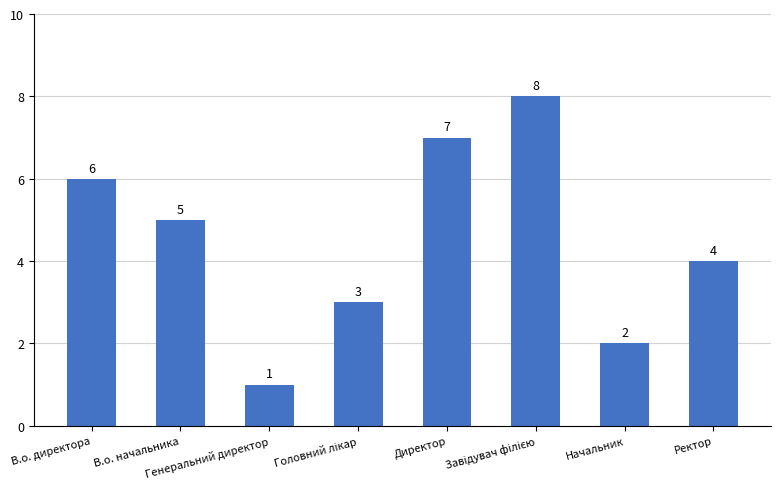

How many values are between 3 and 7?

5